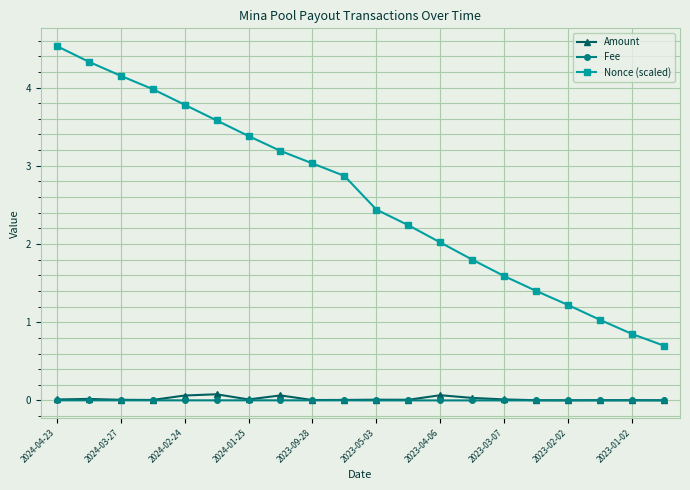

Which series has the widest spread of values?

Nonce (scaled)